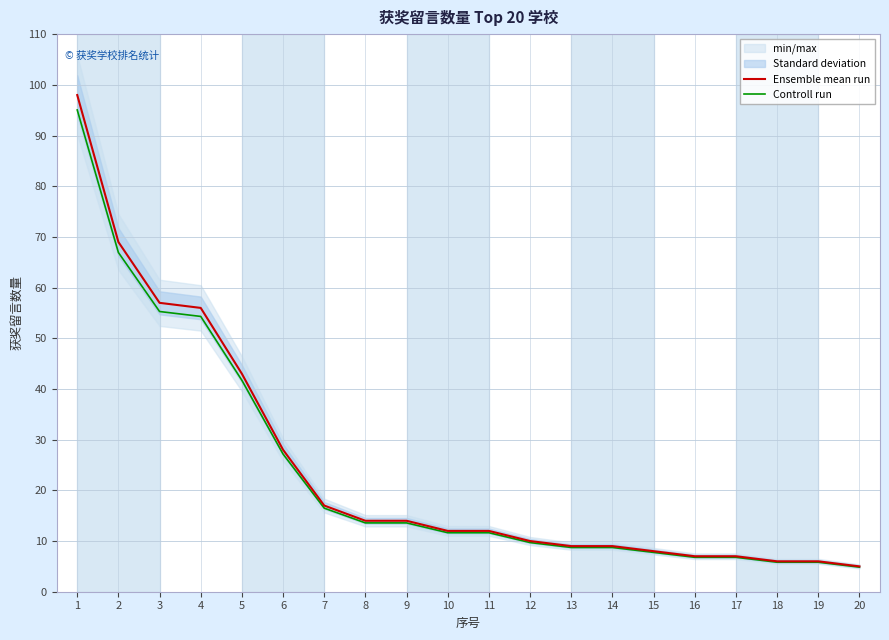

Between 9 and 13, which series saw the biggest shift?

Ensemble mean run